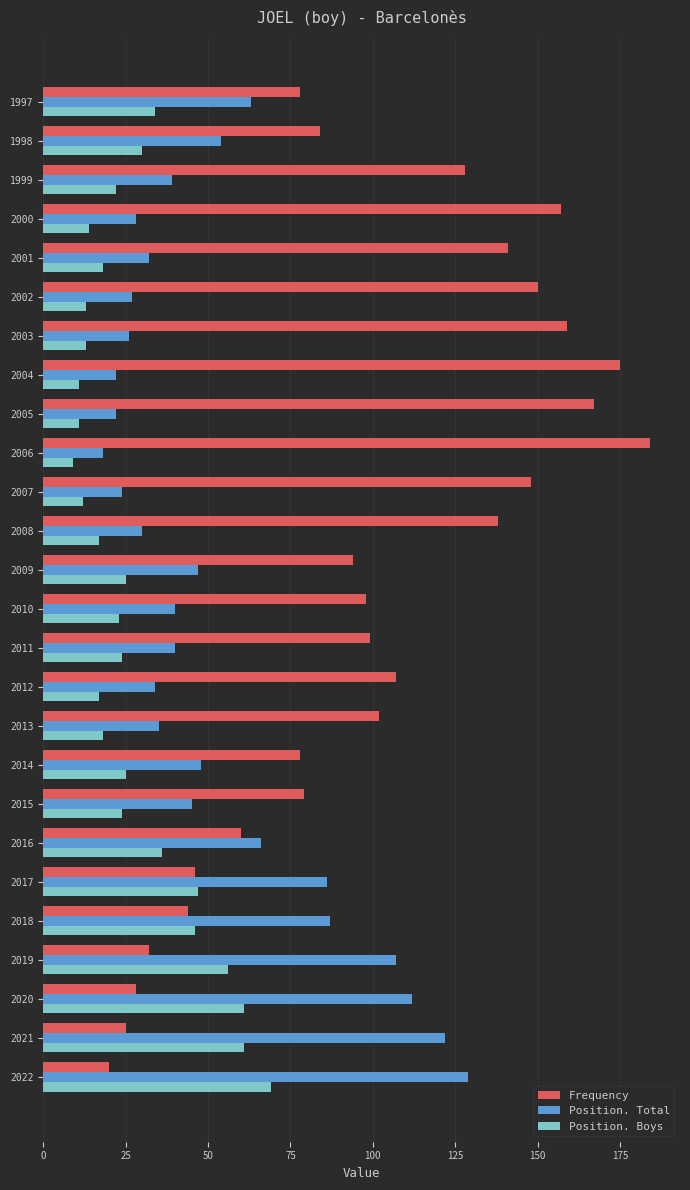

List the series in order of their peak value, highest first.

Frequency, Position. Total, Position. Boys